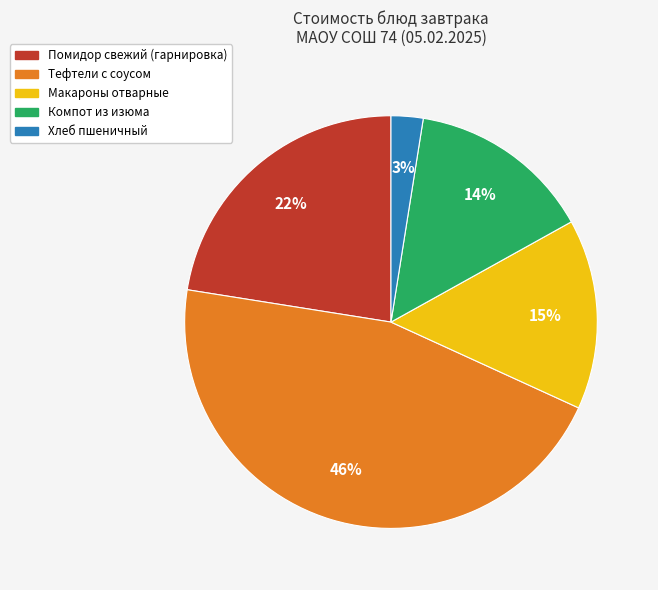

Which slice is the smallest?

Хлеб пшеничный